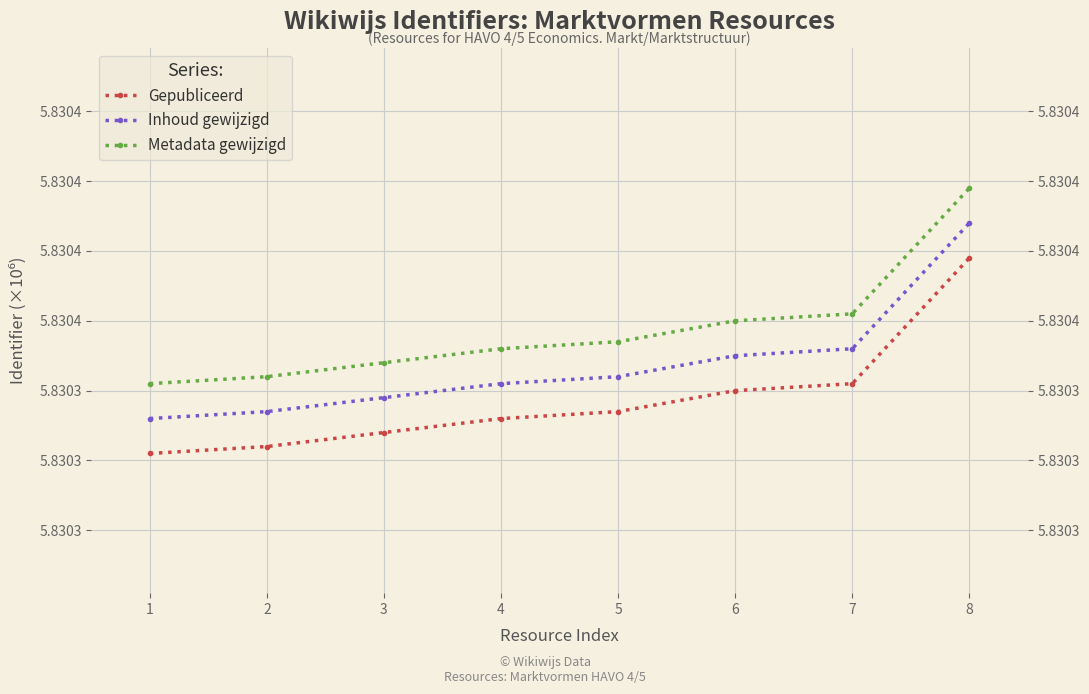

What is the total value across all series at 6?

17.5